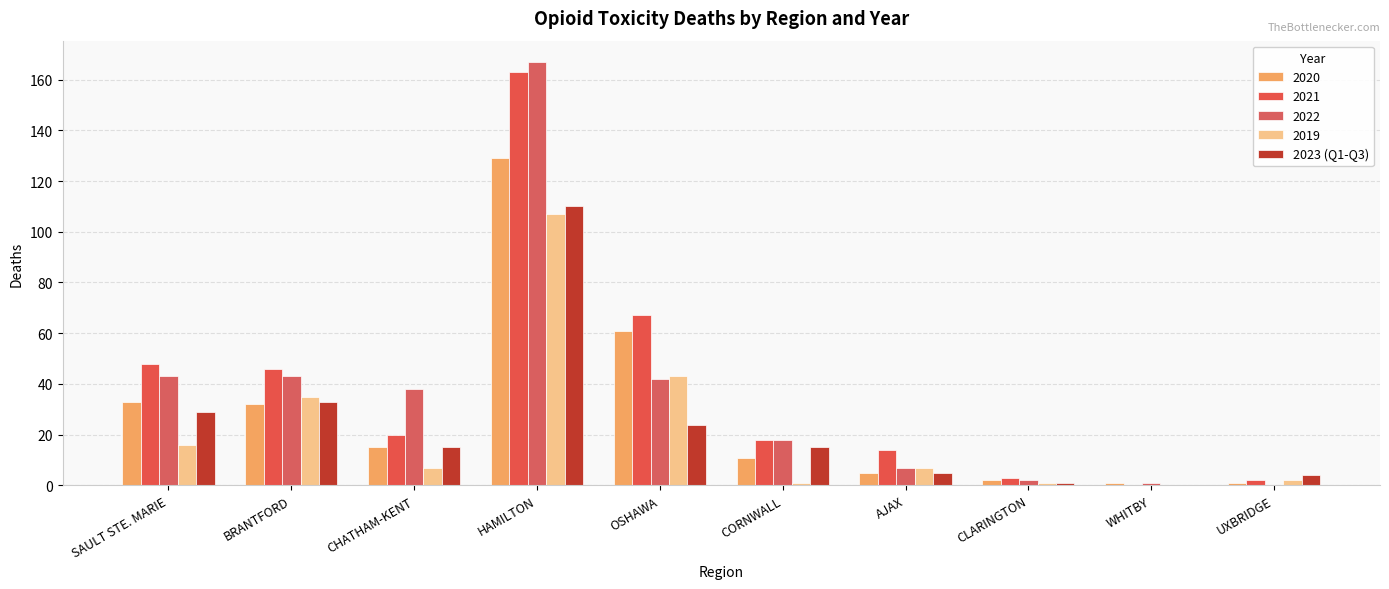

What is the label of the 5th bar from the right?

CORNWALL